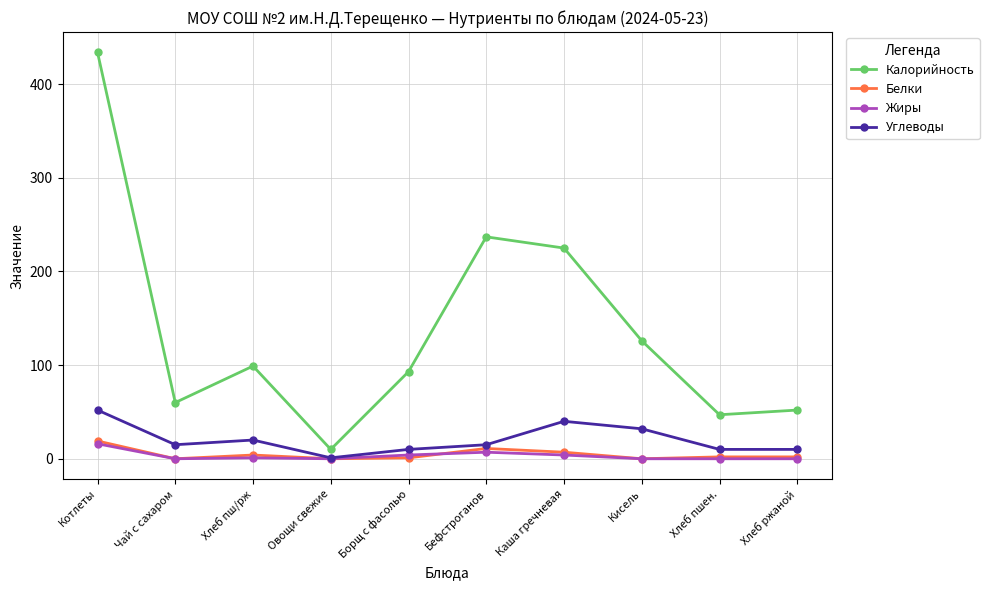

Between Чай с сахаром and Каша гречневая, which series saw the biggest shift?

Калорийность